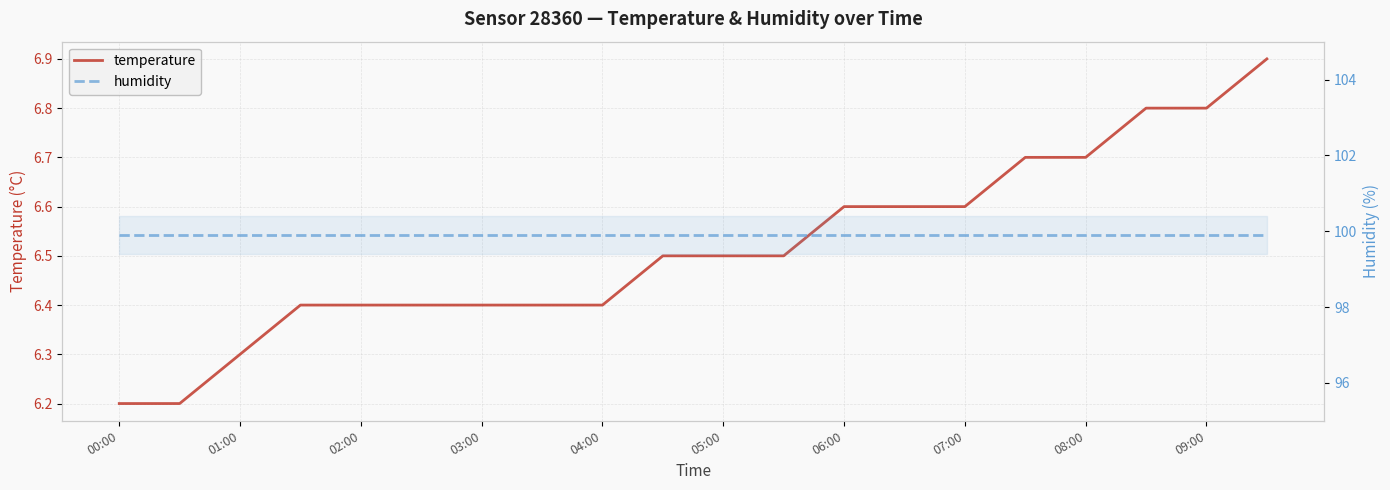

Does the chart display data point markers on the line(s)?

No